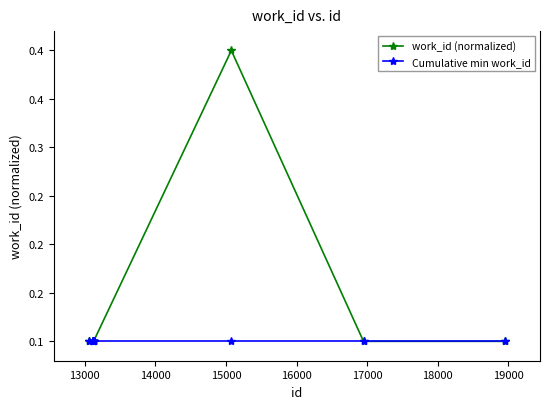

What are all the series names shown in the legend?

work_id (normalized), Cumulative min work_id